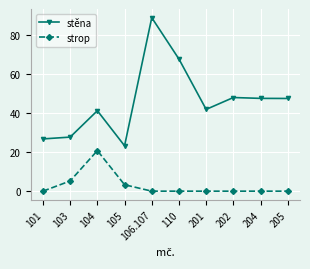

What is the label of the 9th point from the right?

103